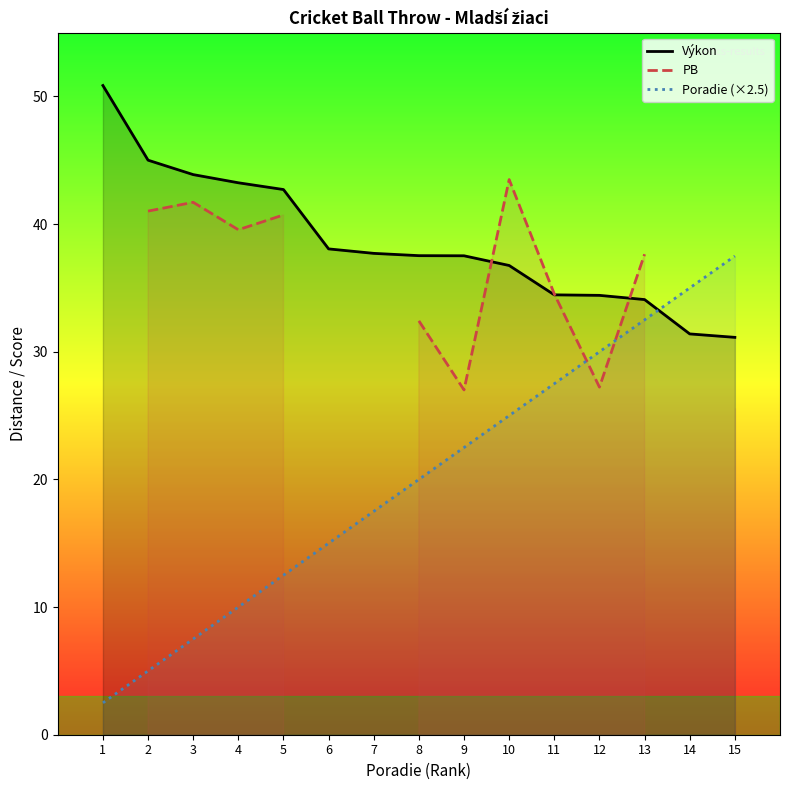

Which series has the widest spread of values?

Poradie (×2.5)